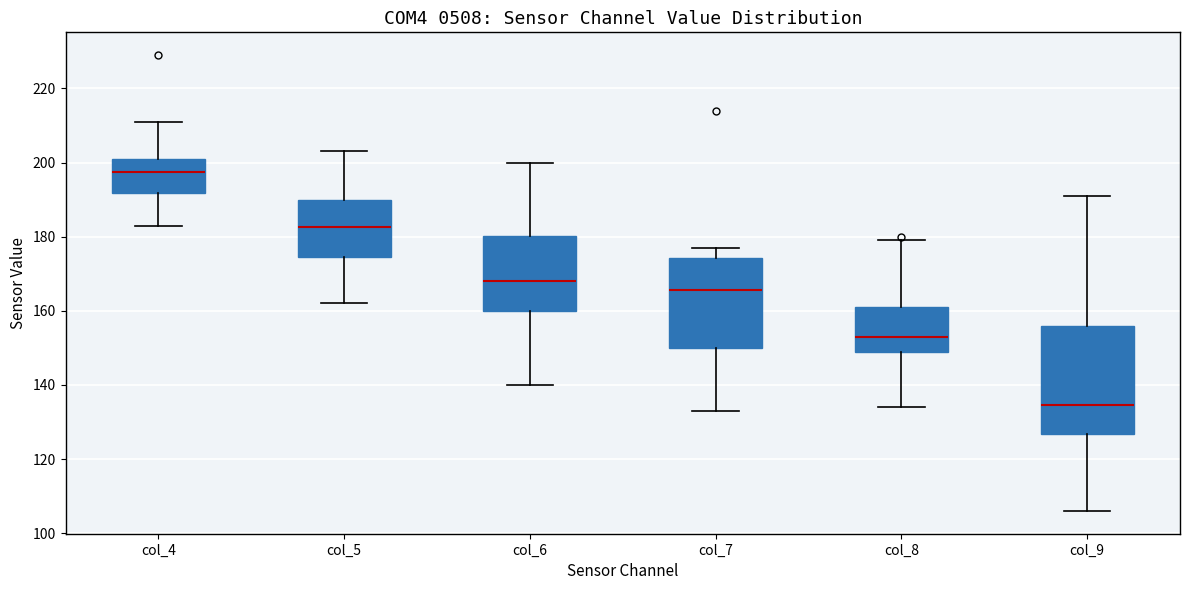

Reading left to right, transcribe this box plot: for each box, give where its median line is, the range the box spans, and where its two whiskers end, as read against the y-axis. The values are not printed on the chart, so give them approximately, as read against the axis.

col_4: median 198, box 192 to 202, whiskers 184 to 212
col_5: median 182, box 174 to 190, whiskers 162 to 204
col_6: median 168, box 160 to 180, whiskers 140 to 200
col_7: median 166, box 150 to 174, whiskers 134 to 178
col_8: median 154, box 150 to 162, whiskers 134 to 180
col_9: median 134, box 126 to 156, whiskers 106 to 192